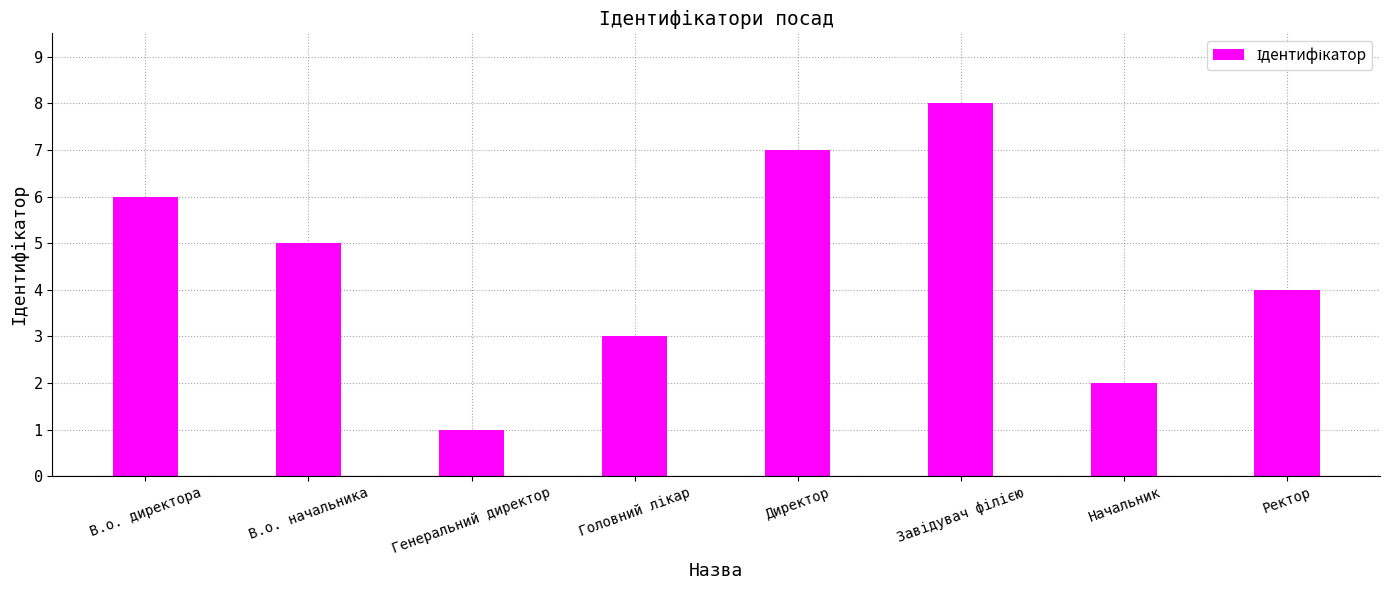

What is the minimum value shown in the chart?

1